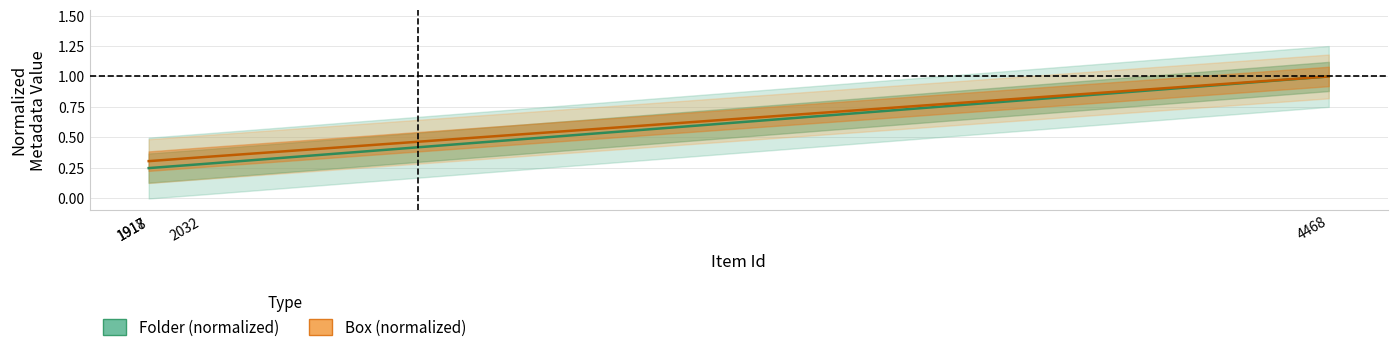

True or false: Box (normalized) has more than 0 interior local peaks.

False